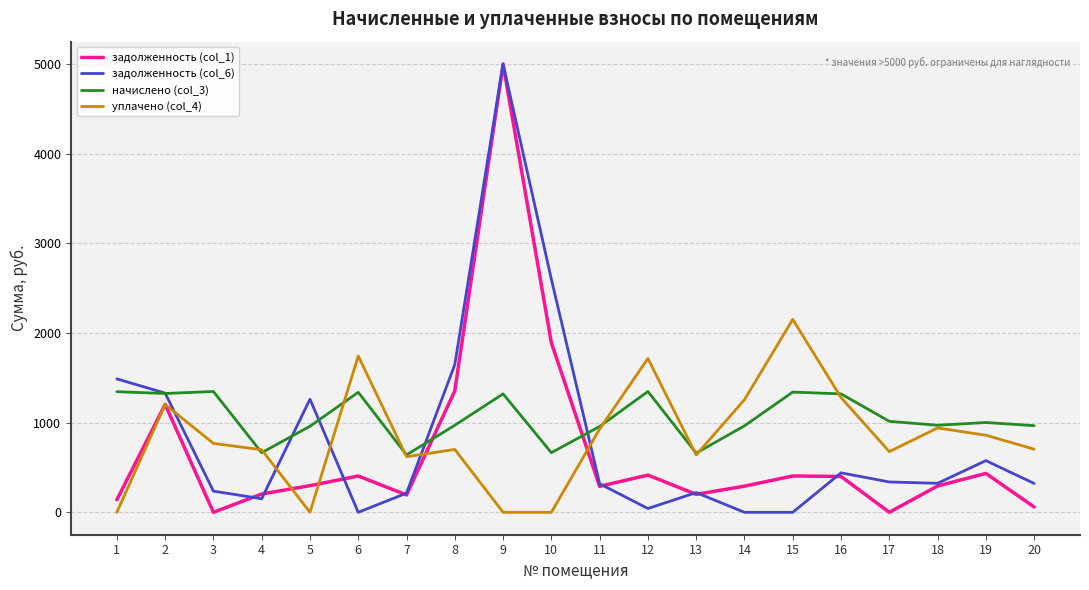

What is the maximum value for начислено (col_3)?

1347.6